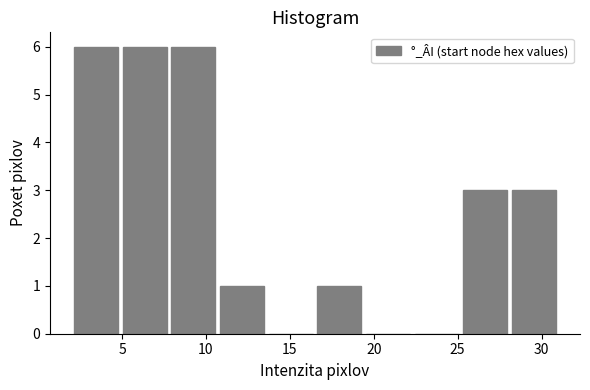

How tall is the bar that spans 25.2 to 28.1 on the x-axis? Neither the bar edges nor the heights are printed on the chart, so give them approximately, as read against the axes.

3